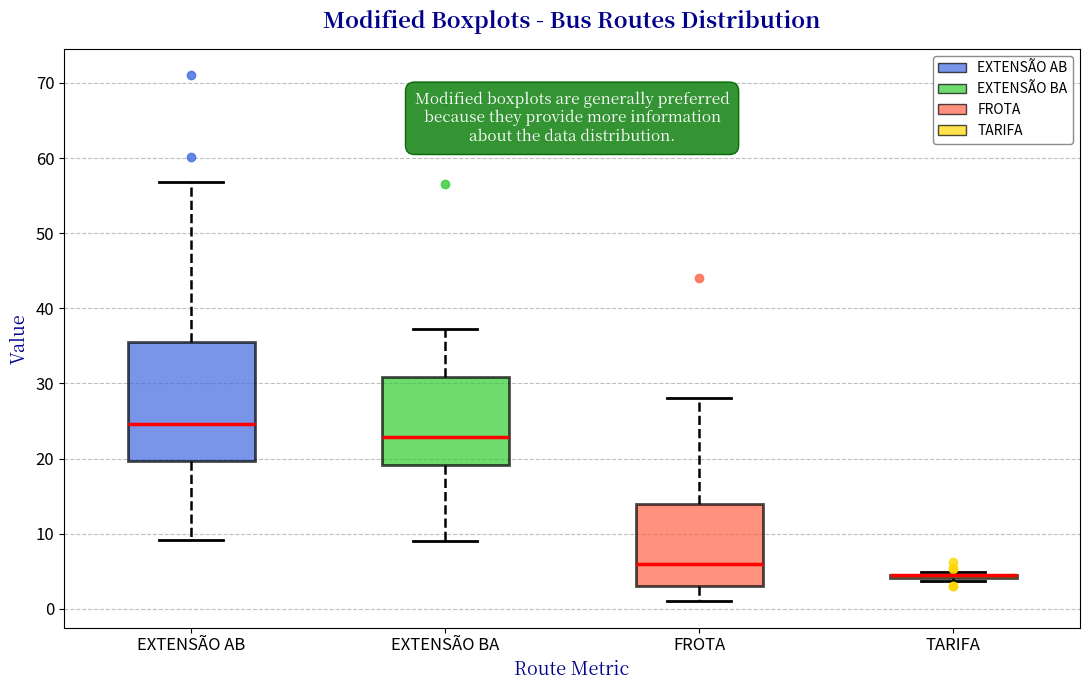

Comparing the boxes themselves (not the whiskers), which one is the tallest?

EXTENSÃO AB